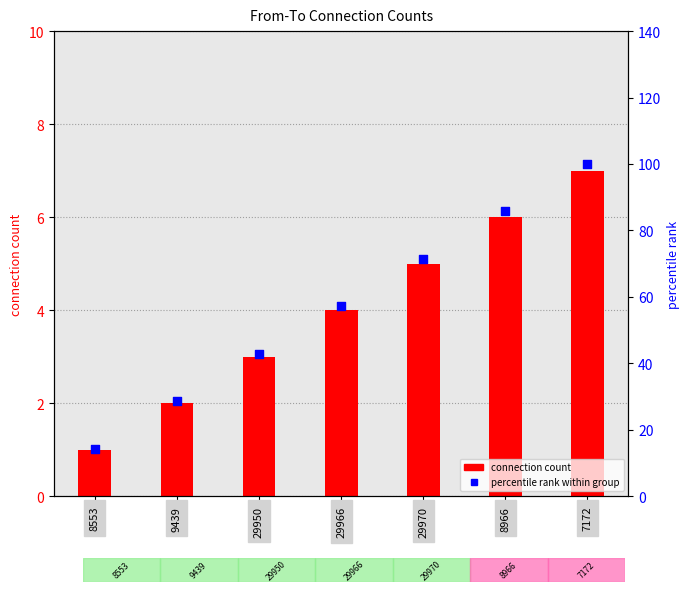

Which series contains the highest Y value?

percentile rank within group